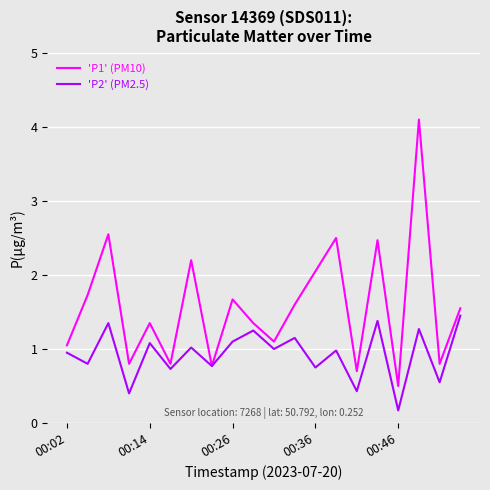

What is the highest value of the 'P1' (PM10) series?

4.1